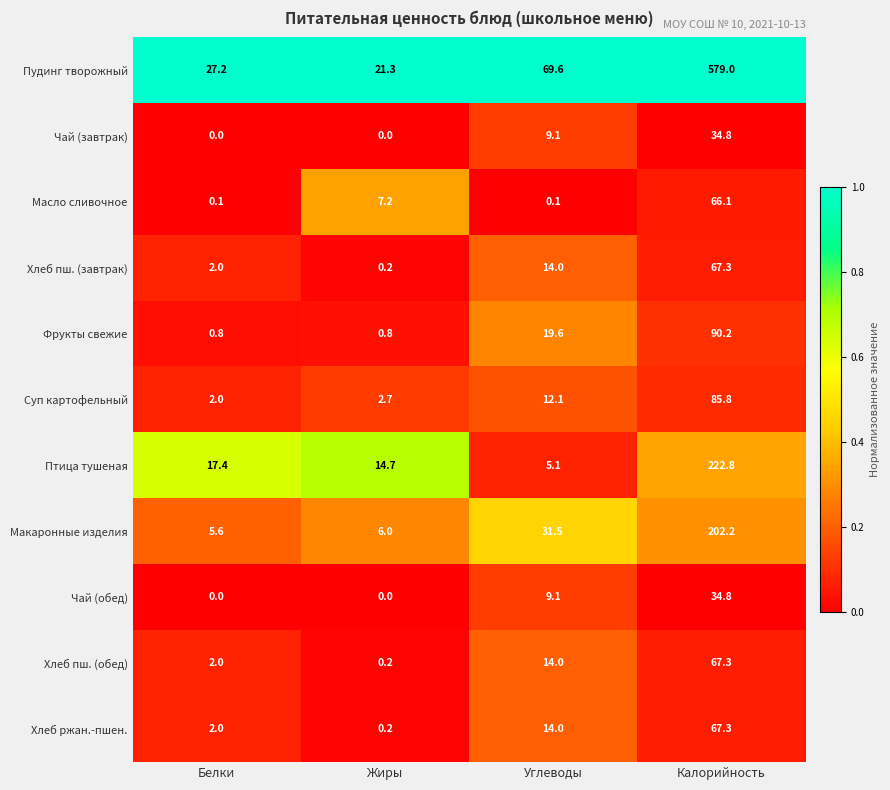

What is the difference between the second highest and minimum values in the Чай (обед) series?

9.1